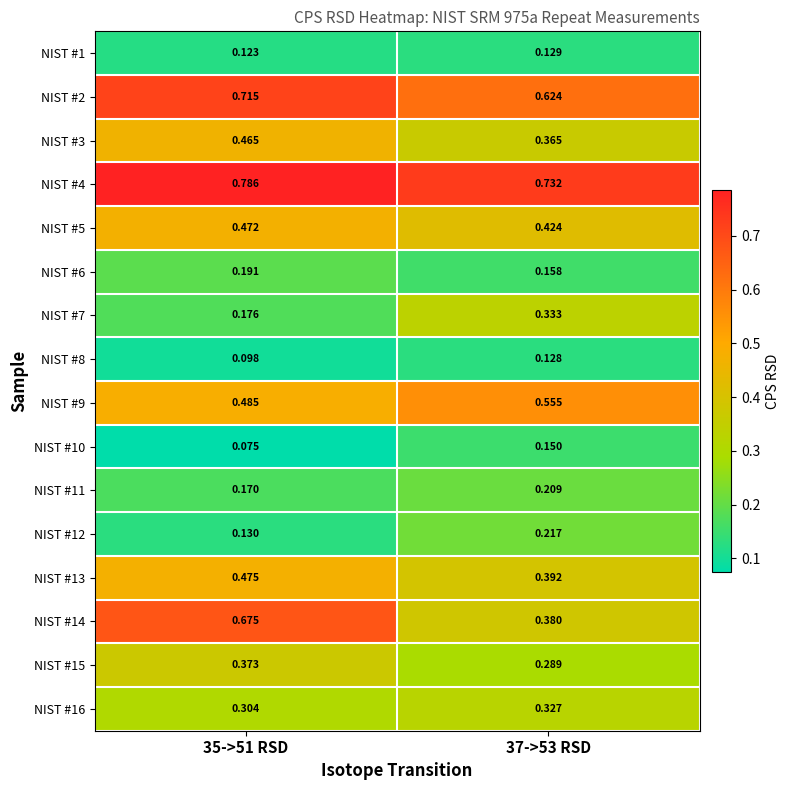

Is the value of NIST #12 at 37->53 RSD greater than the value of NIST #9 at 35->51 RSD?

No